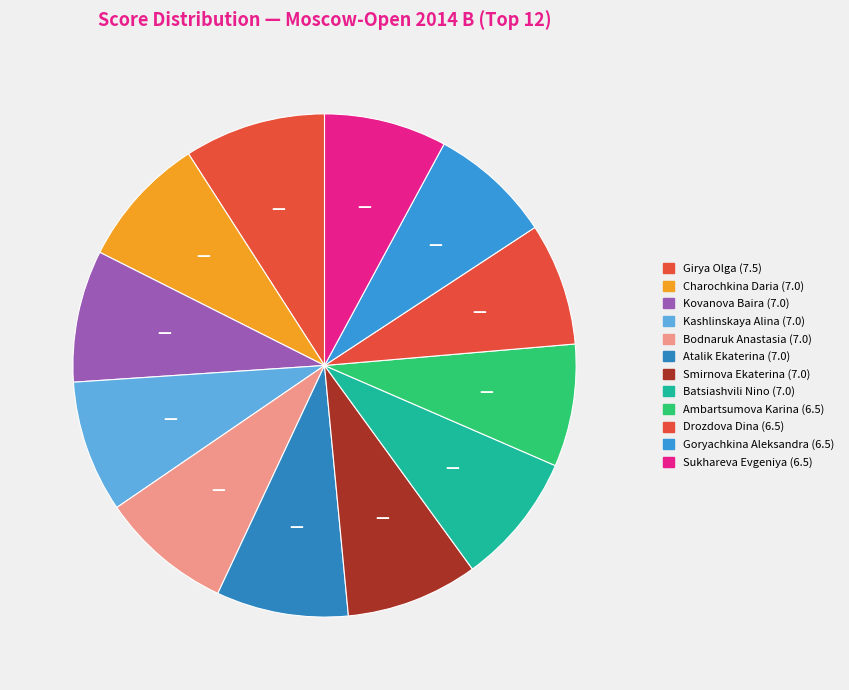

To the nearest percent, what is the combined percentage of Sukhareva Evgeniya and Kovanova Baira?

16%